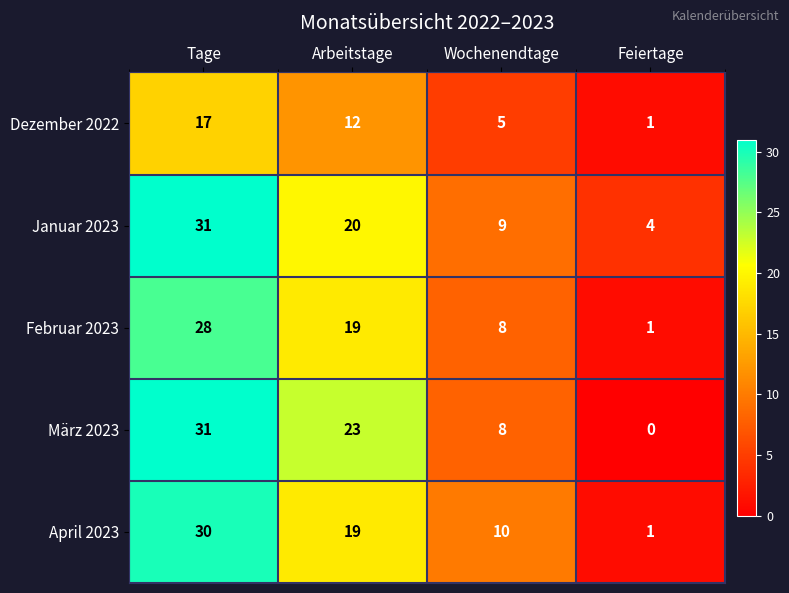

Which series has the largest total across all categories?

Januar 2023